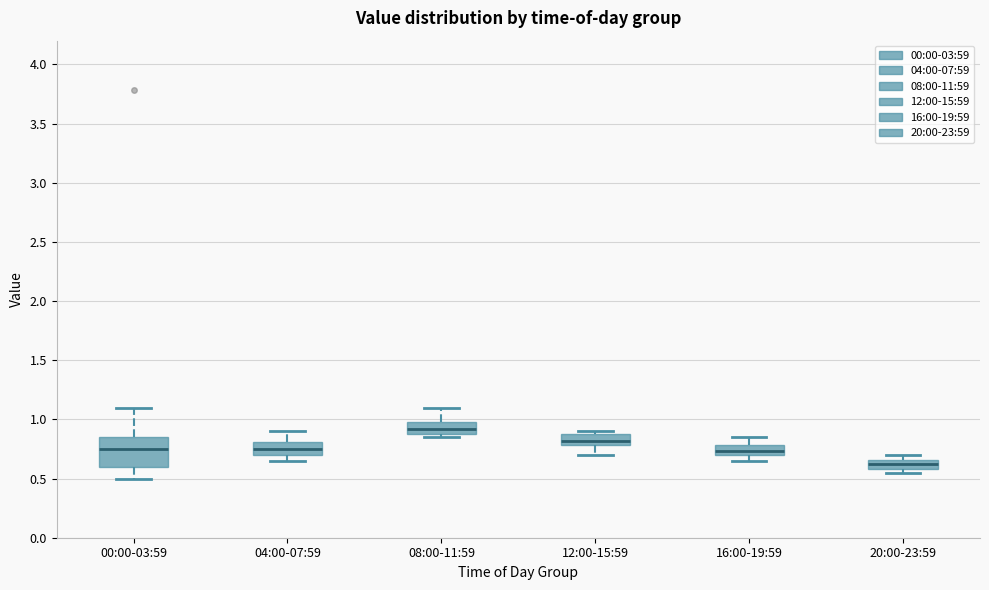

Reading left to right, transcribe this box plot: for each box, give where its median line is, the range the box spans, and where its two whiskers end, as read against the y-axis. The values are not printed on the chart, so give them approximately, as read against the axis.

00:00-03:59: median 0.75, box 0.60 to 0.85, whiskers 0.50 to 1.10
04:00-07:59: median 0.75, box 0.70 to 0.80, whiskers 0.65 to 0.90
08:00-11:59: median 0.90 (inside the box), box 0.90 to 1.00, whiskers 0.85 to 1.10
12:00-15:59: median 0.80 (inside the box), box 0.80 to 0.90, whiskers 0.70 to 0.90 (just above the box's upper edge)
16:00-19:59: median 0.75, box 0.70 to 0.80, whiskers 0.65 to 0.85
20:00-23:59: median 0.60 (inside the box), box 0.60 to 0.65, whiskers 0.55 to 0.70